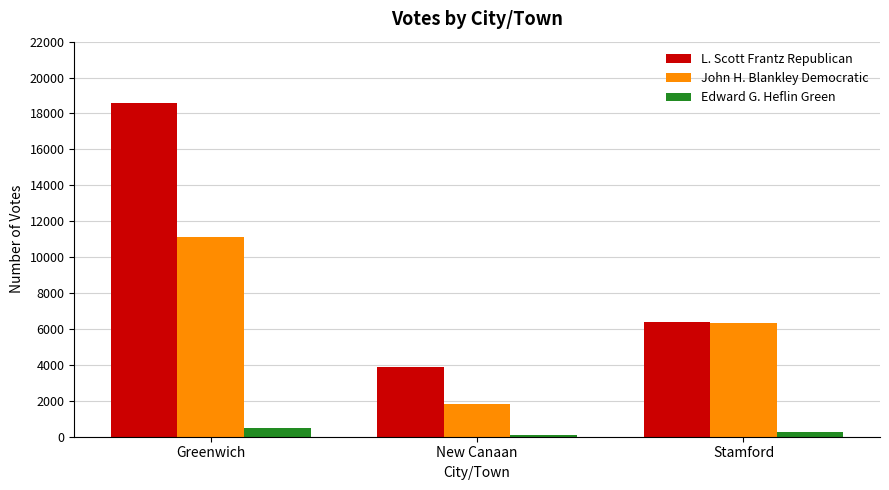

Which category has the highest value in the John H. Blankley Democratic series?

Greenwich